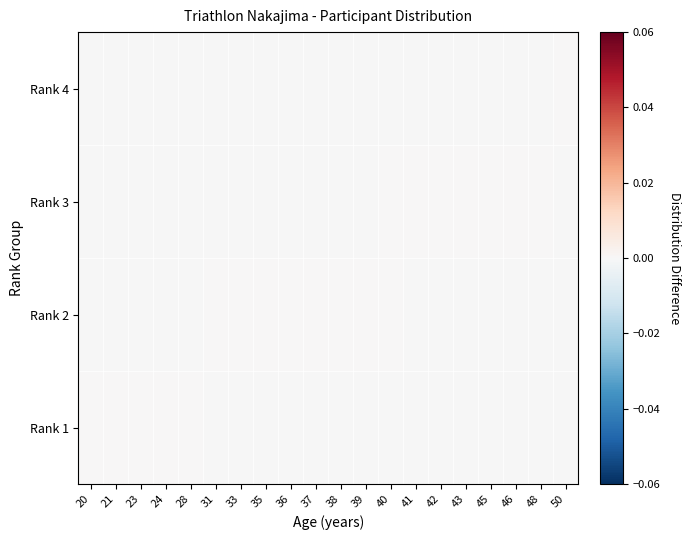

Reading left to right, extract all data points from this chart.

Rank 1: 20=0.0	21=0.0	23=0.0	24=0.0	28=0.0	31=-0.0	33=-0.0	35=-0.0	36=-0.0	37=-0.0	38=-0.0	39=-0.0	40=-0.0	41=-0.0	42=-0.0	43=-0.0	45=-0.0	46=-0.0	48=-0.0	50=-0.0
Rank 2: 20=-0.0	21=-0.0	23=-0.0	24=-0.0	28=-0.0	31=0.0	33=0.0	35=0.0	36=0.0	37=0.0	38=0.0	39=0.0	40=0.0	41=-0.0	42=-0.0	43=-0.0	45=-0.0	46=-0.0	48=-0.0	50=-0.0
Rank 3: 20=-0.0	21=-0.0	23=-0.0	24=-0.0	28=-0.0	31=-0.0	33=-0.0	35=-0.0	36=-0.0	37=-0.0	38=-0.0	39=-0.0	40=0.0	41=0.0	42=0.0	43=0.0	45=0.0	46=0.0	48=0.0	50=-0.0
Rank 4: 20=-0.0	21=-0.0	23=-0.0	24=-0.0	28=-0.0	31=-0.0	33=-0.0	35=-0.0	36=-0.0	37=-0.0	38=-0.0	39=-0.0	40=-0.0	41=-0.0	42=-0.0	43=-0.0	45=-0.0	46=-0.0	48=-0.0	50=0.0